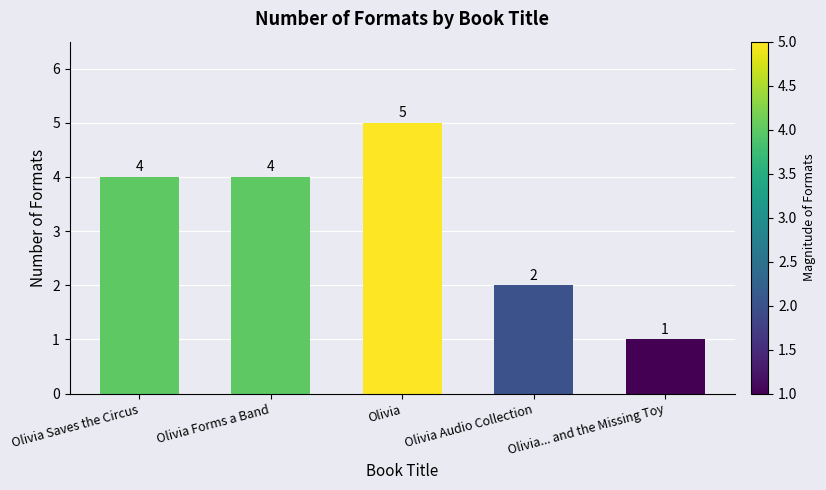

Reading left to right, transcribe all the data shown in this chart.

4	4	5	2	1